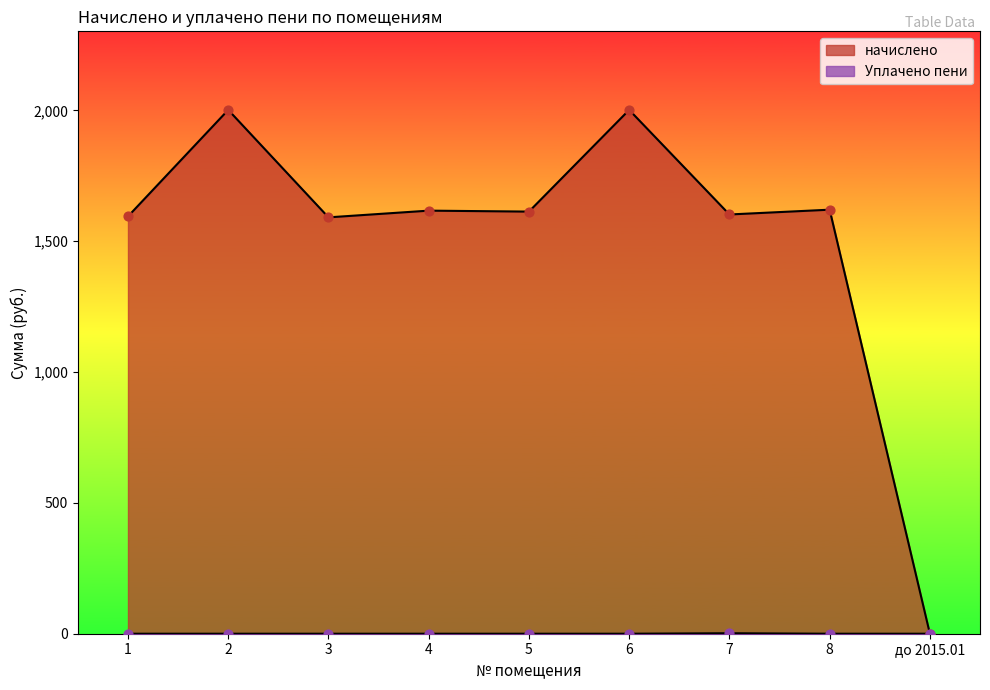

Which series has the widest spread of Y values?

начислено